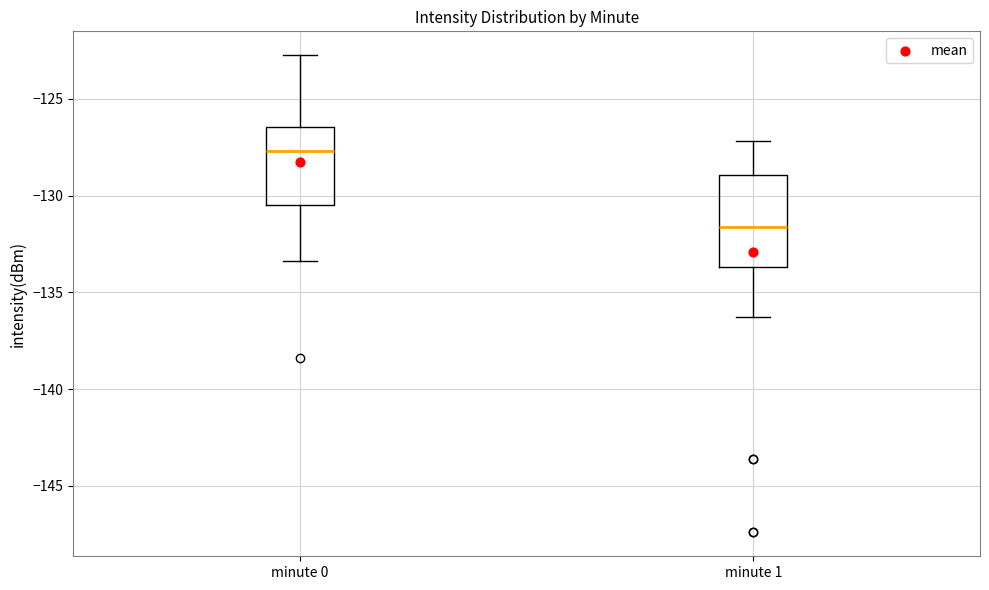

Reading left to right, read every box against the y-axis: the position of its median line, the range the box covers, and the ends of its whiskers. The values are not printed on the chart, so give them approximately, as read against the axis.

minute 0: median -127.5, box -130.5 to -126.5, whiskers -133.5 to -122.5
minute 1: median -131.5, box -133.5 to -129.0, whiskers -136.5 to -127.0